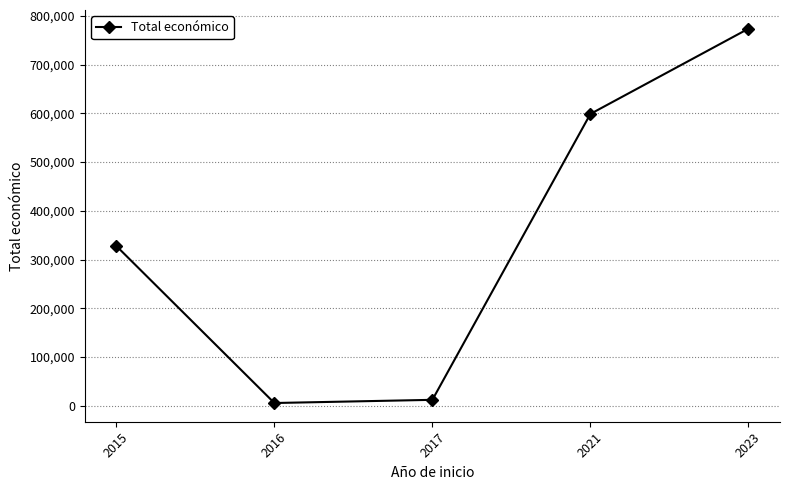

How many categories are shown in the chart?

5